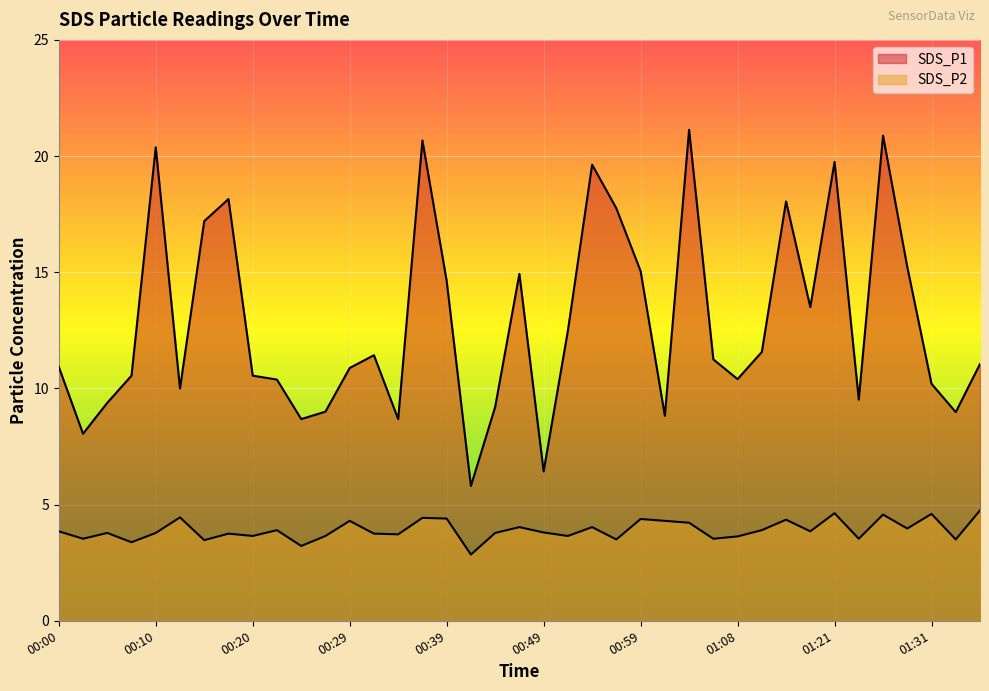

What is the difference between the maximum and minimum values in the SDS_P1 series?

15.3